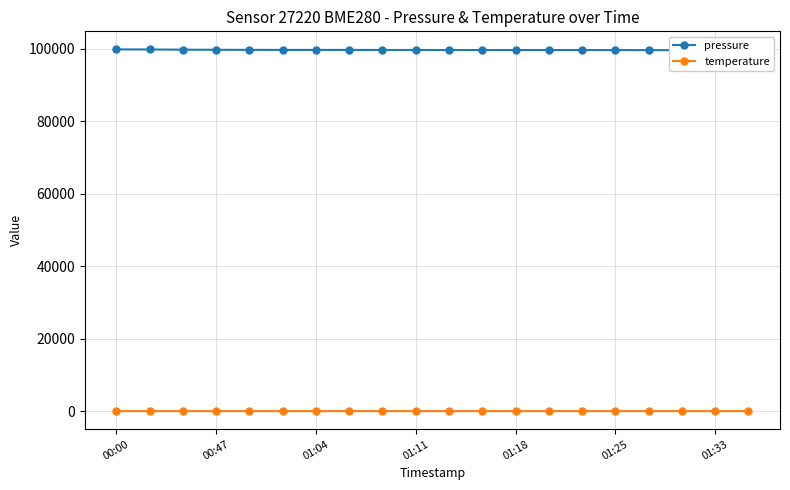

Is this an area chart (filled region under the line)?

No